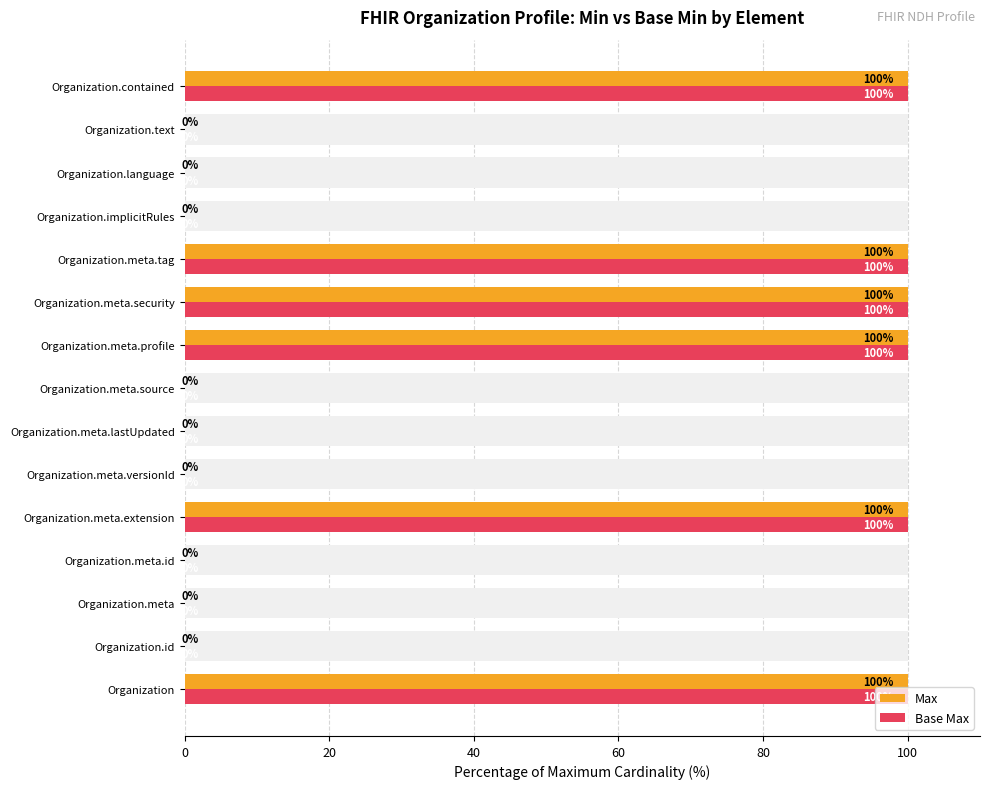

What is the sum of all Max values?

600.9